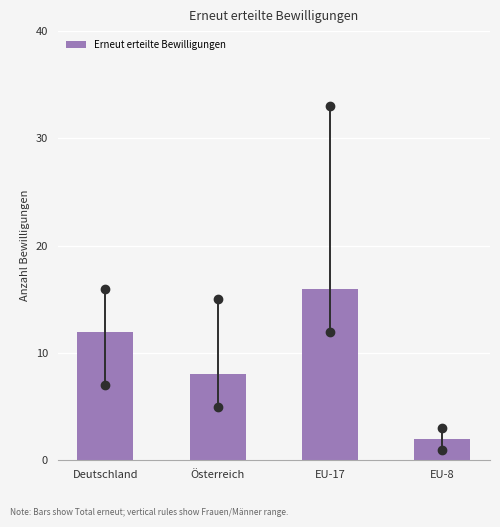

Reading right to left, list all the values displayed in this chart.

EU-8=2	EU-17=16	Österreich=8	Deutschland=12